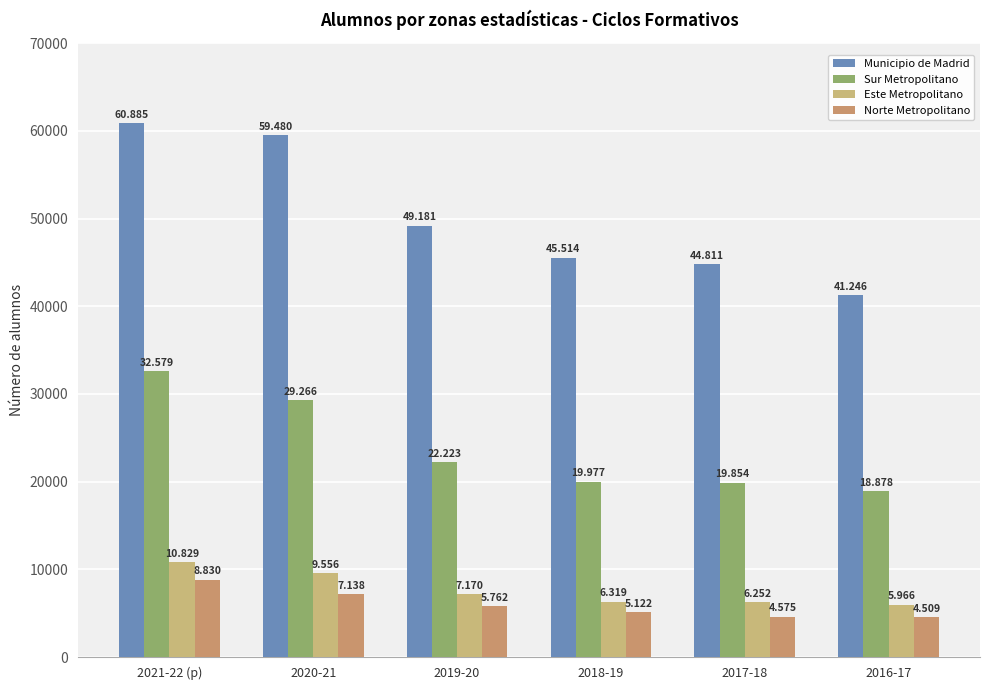

How many groups of bars are there?

6